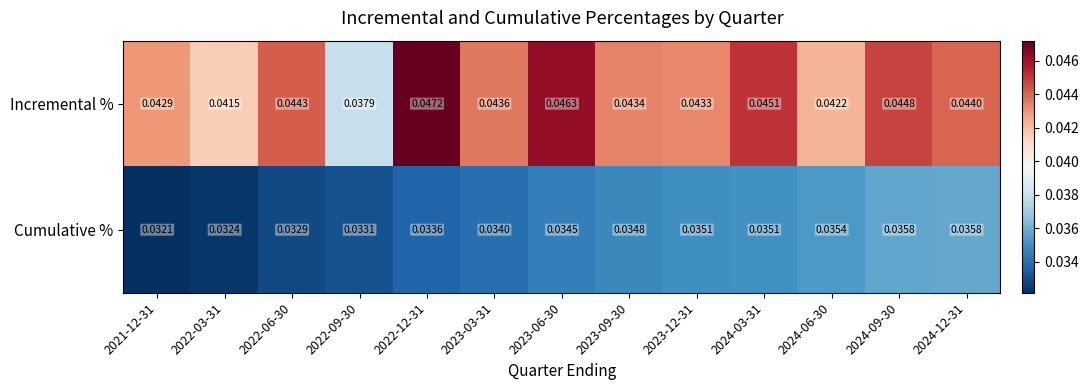

List the series in order of their peak value, highest first.

Incremental %, Cumulative %